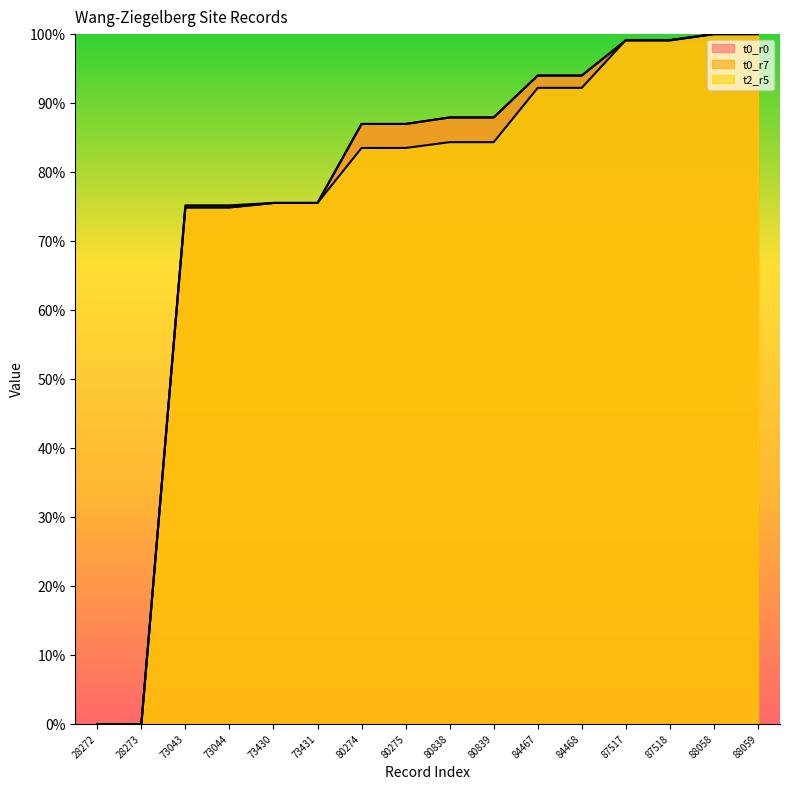

At how many categories does at least one series exceed 50?

14